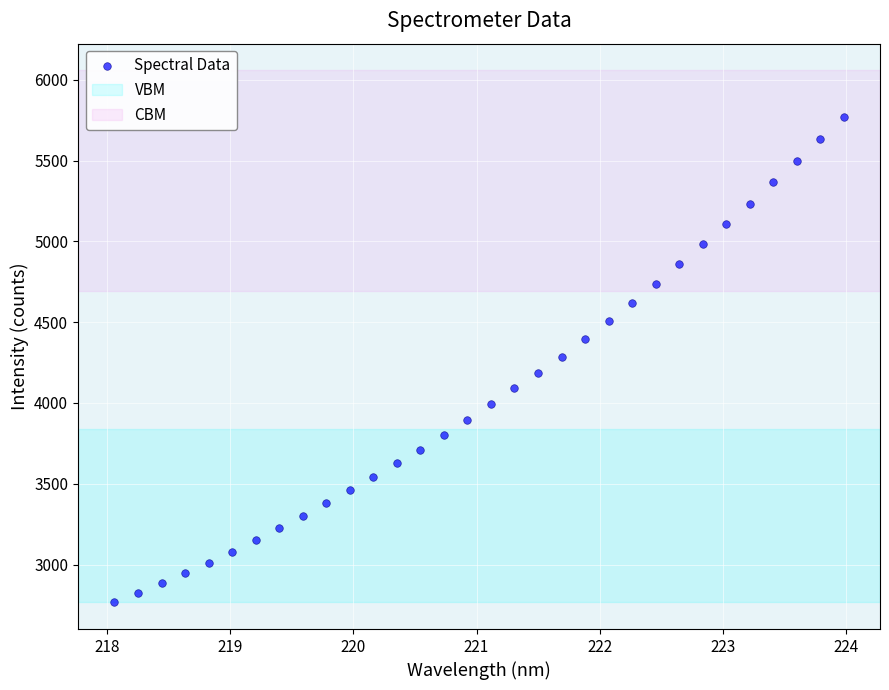

What is the range of X values (max minus min)?

5.9